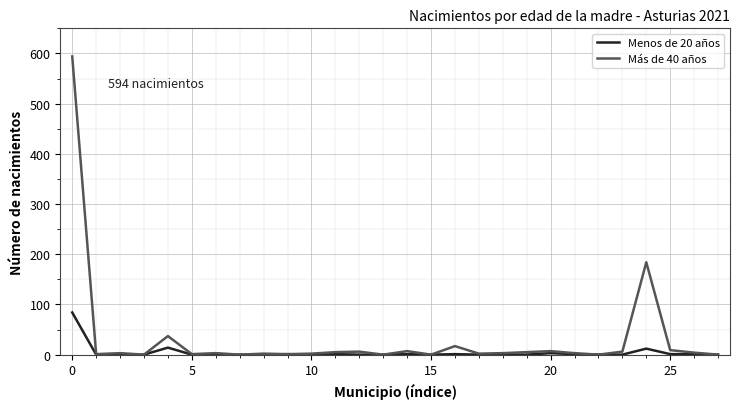

Which series has the widest spread of values?

Más de 40 años